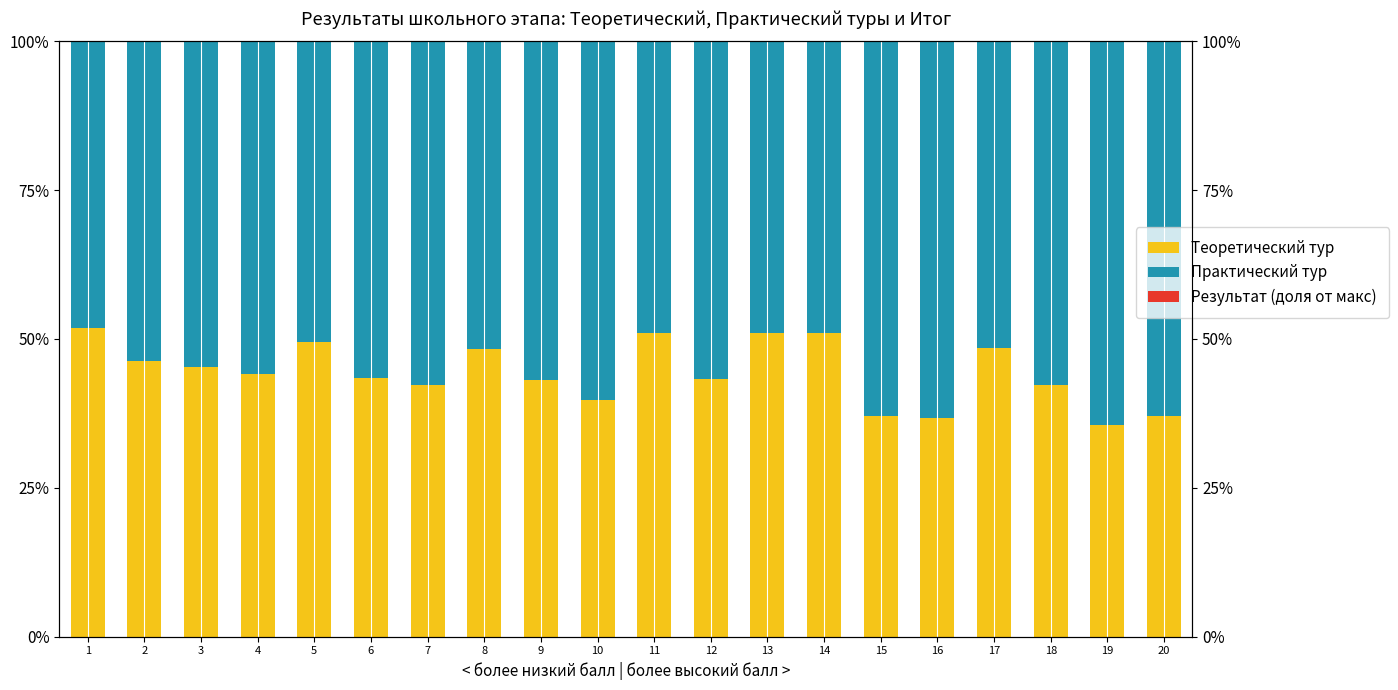

What is the minimum value for Теоретический тур?

35.5